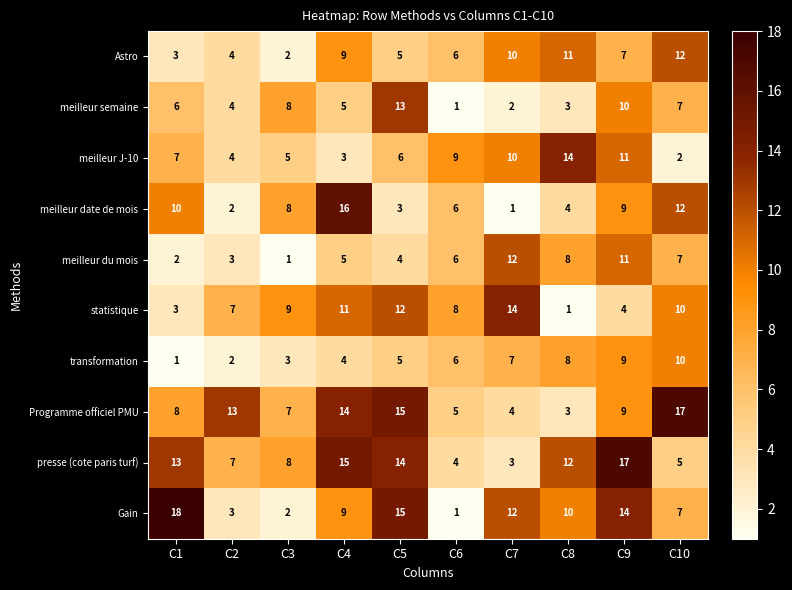

The value of Gain at C7 is 8. True or false?

False